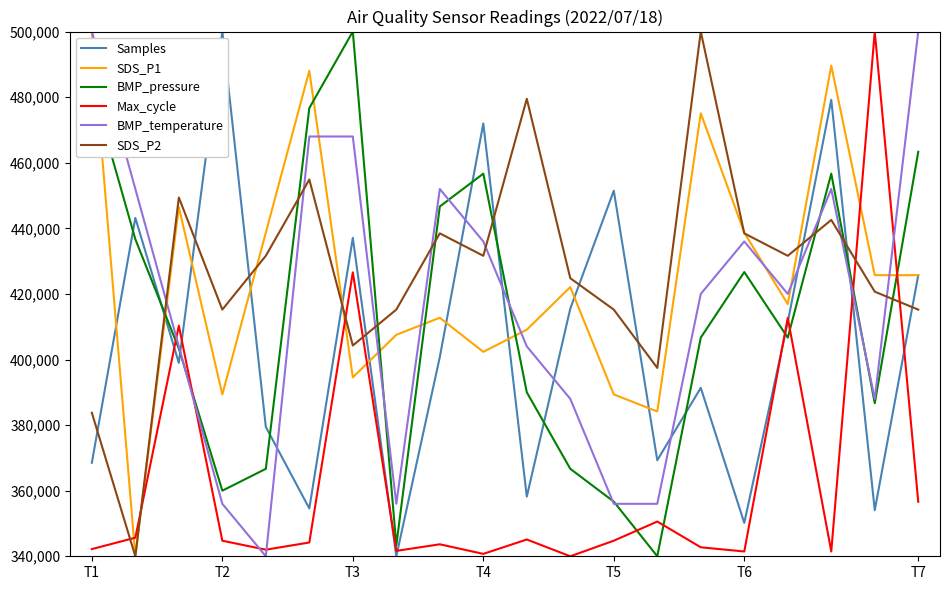

True or false: SDS_P1 has more than 1 interior local peaks.

True